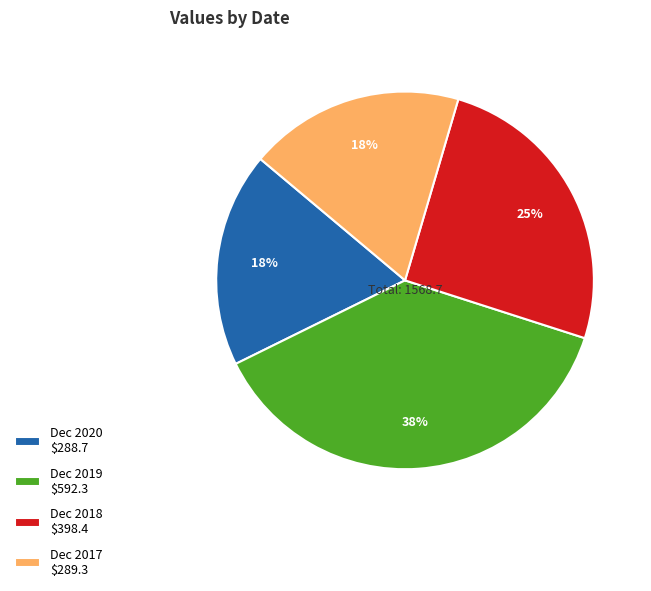

To the nearest percent, what is the average slice percentage?

25%